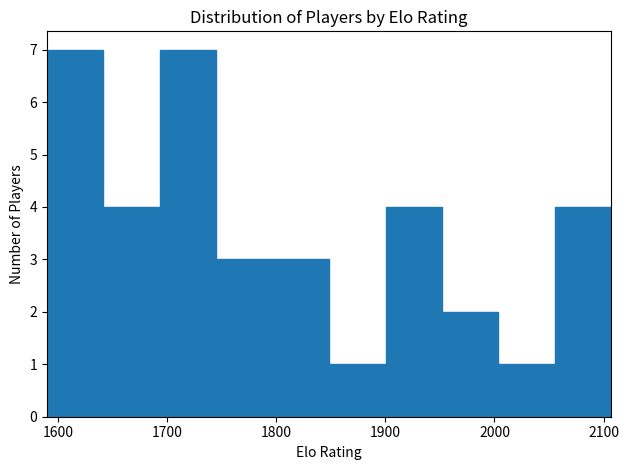

Reading left to right, list every bar in this chart as the range it spans on the x-axis followed by its height. Neither the bar edges nor the heights are printed on the chart, so give them approximately, as read against the axes.

1590 to 1640: 7
1640 to 1690: 4
1690 to 1750: 7
1750 to 1800: 3
1800 to 1850: 3
1850 to 1900: 1
1900 to 1950: 4
1950 to 2000: 2
2000 to 2060: 1
2060 to 2110: 4